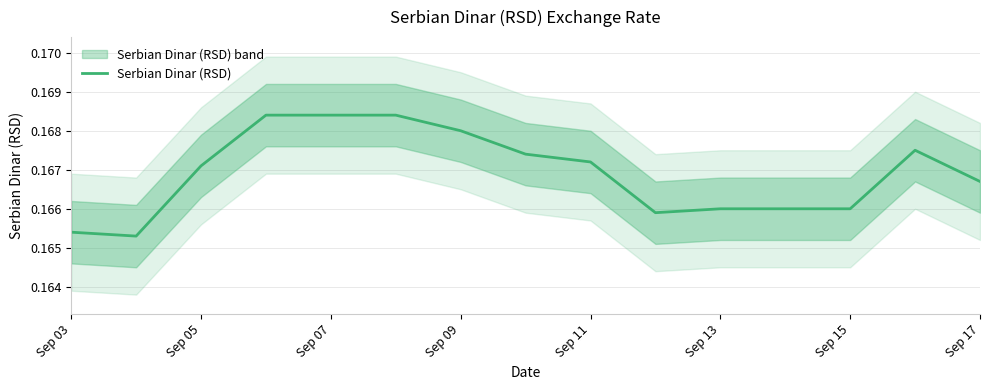

The value at Sep 03 is 0.2. True or false?

True